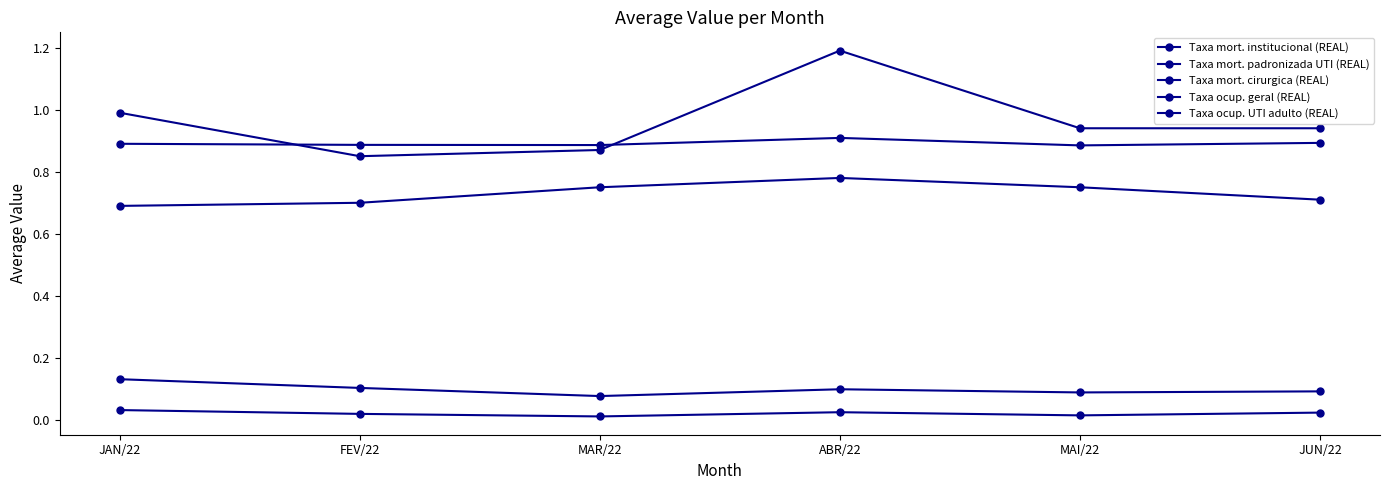

Which series has the largest total across all categories?

Taxa mort. padronizada UTI (REAL)